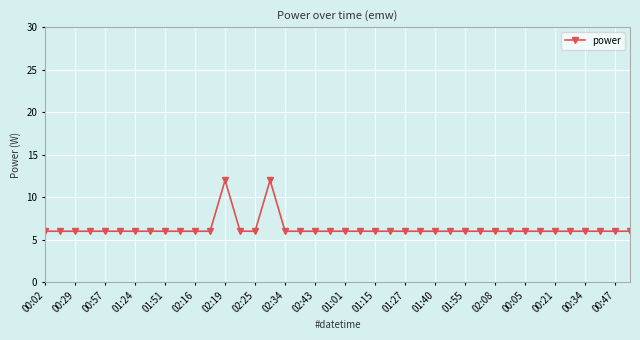

True or false: the data has more than 0 interior local peaks.

True